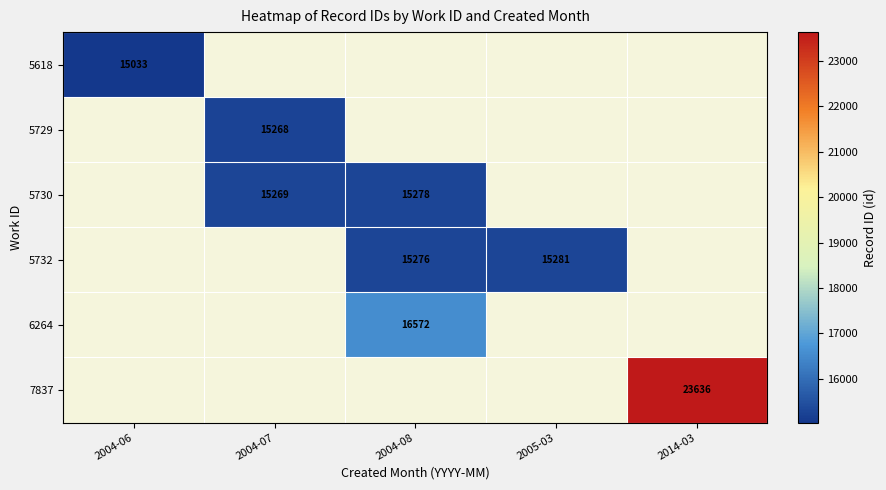

At which category does the chart reach its peak across all series?

2014-03